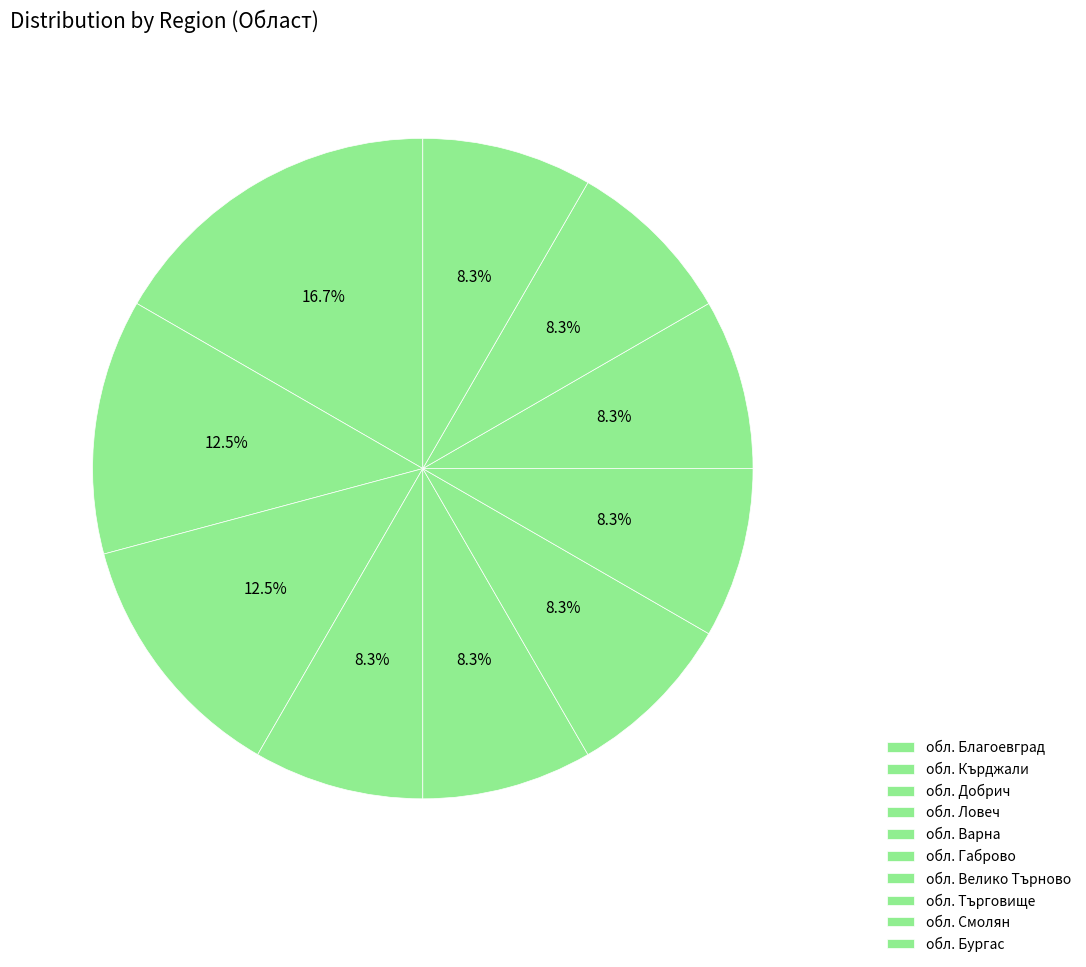

Is there a majority slice in this chart?

No